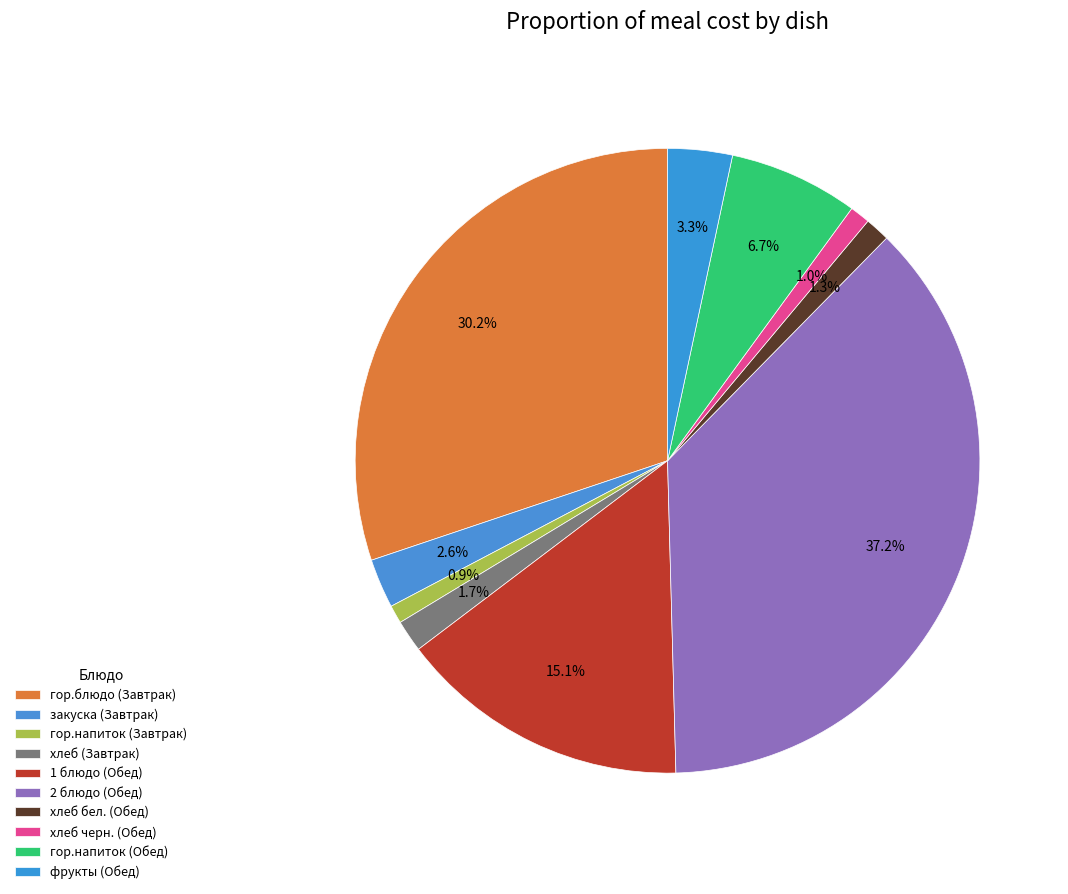

To the nearest percent, what is the combined percentage of хлеб (Завтрак) and хлеб бел. (Обед)?

3%